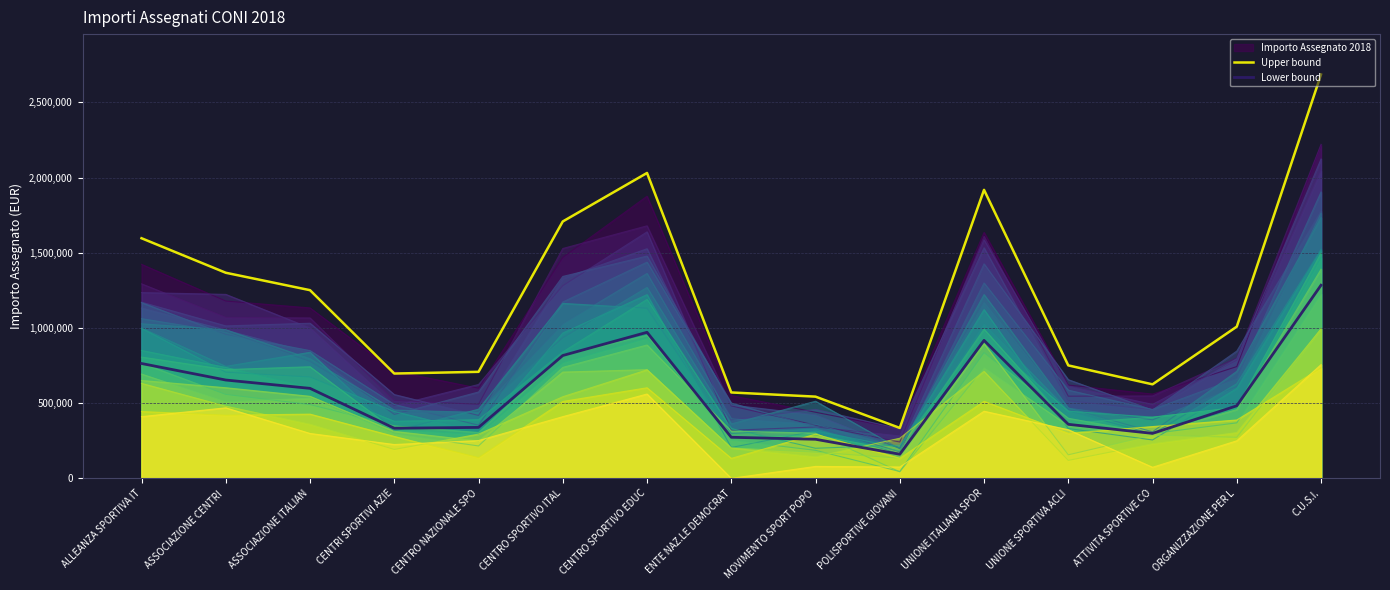

True or false: Upper bound and Lower bound cross at least once.

False